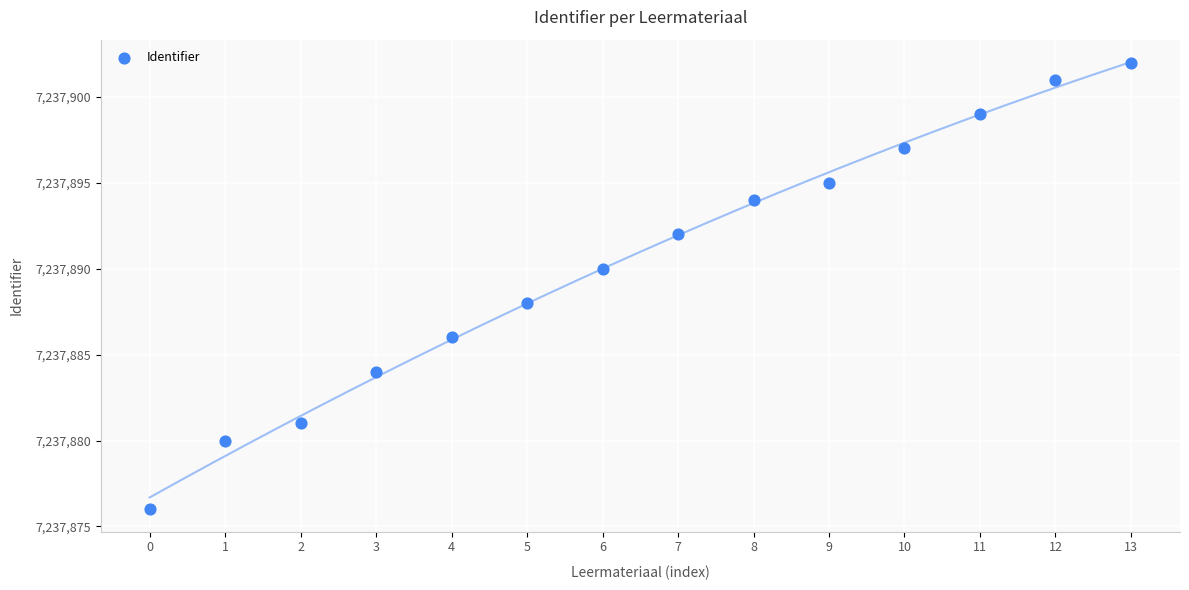

What is the range of Y values (max minus min)?

26